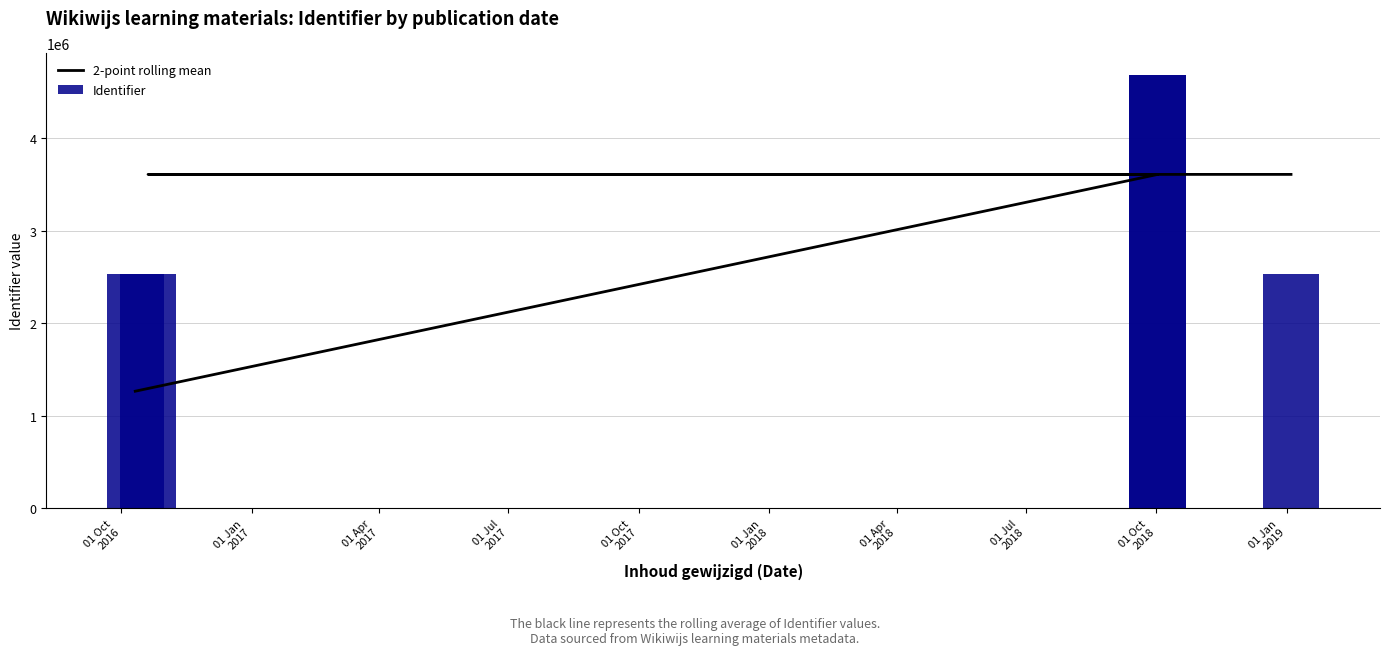

What is the approximate value of Identifier at 01 Oct
2016?

2530378.0